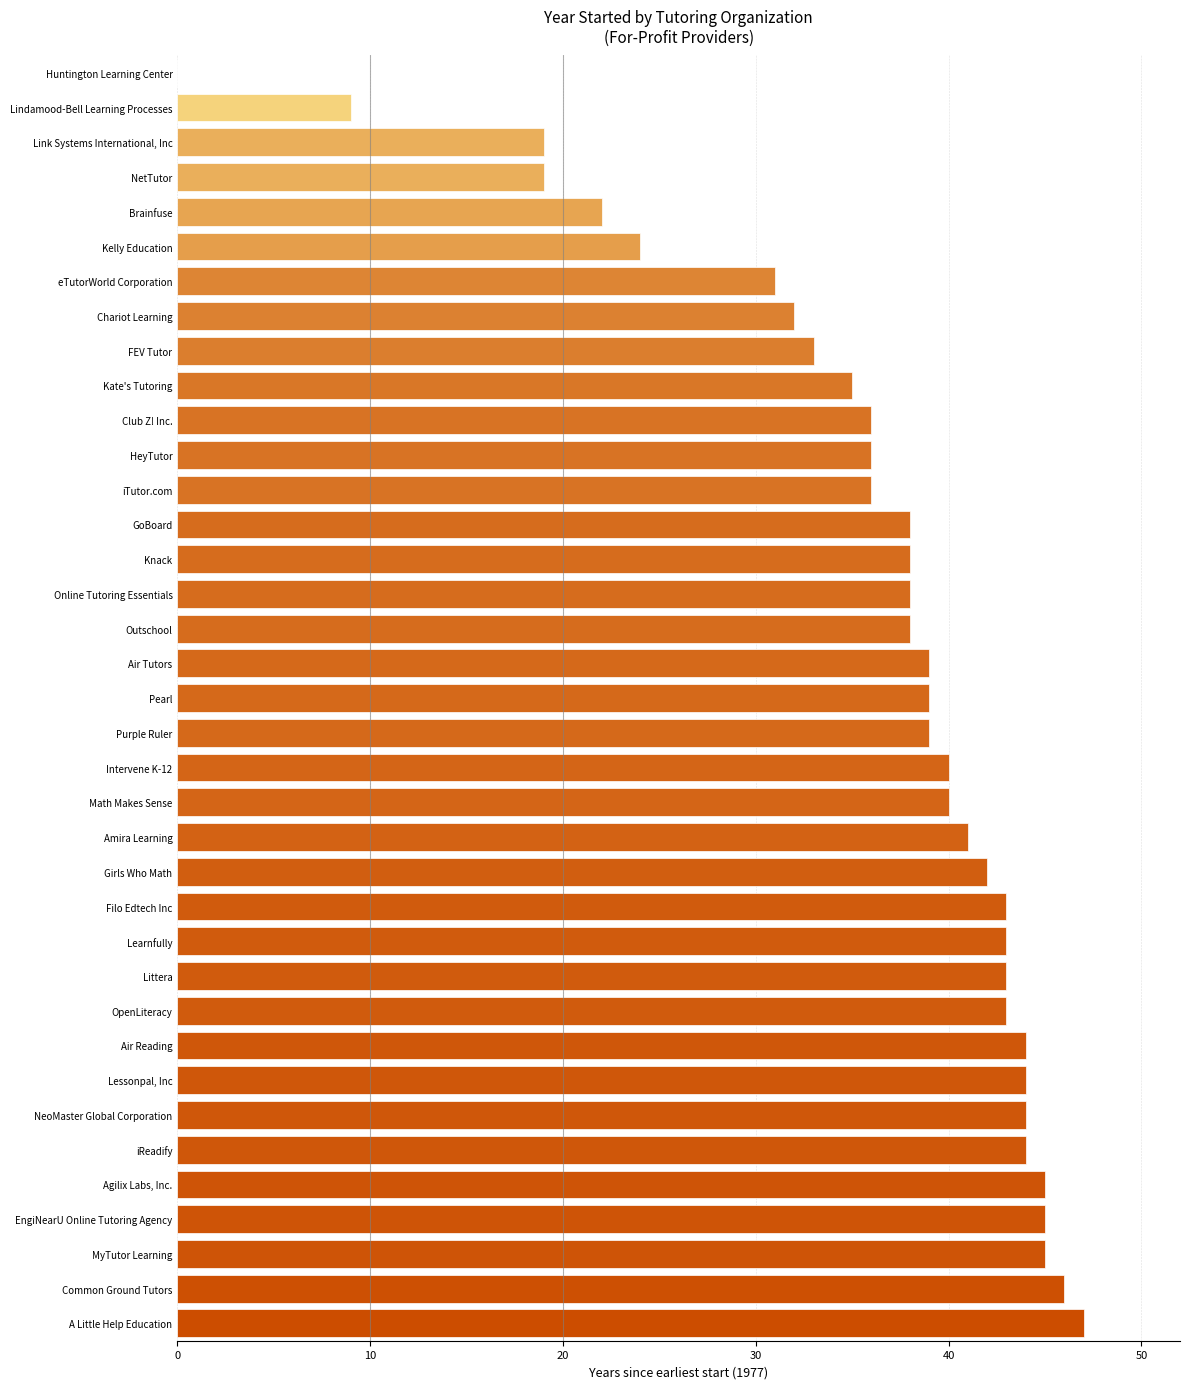

How many categories are shown in the chart?

37